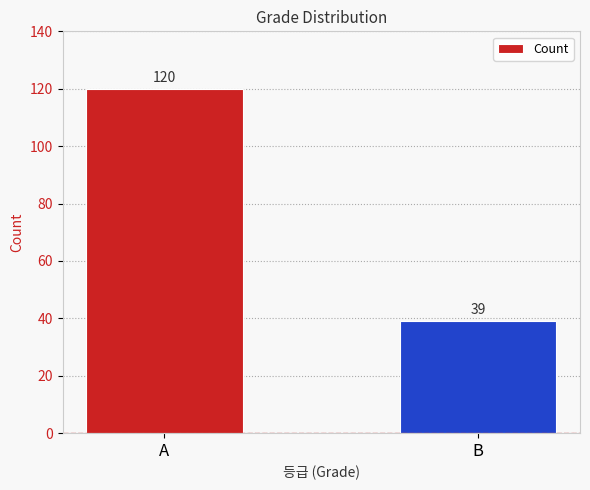

Count the number of data series in this chart.

1